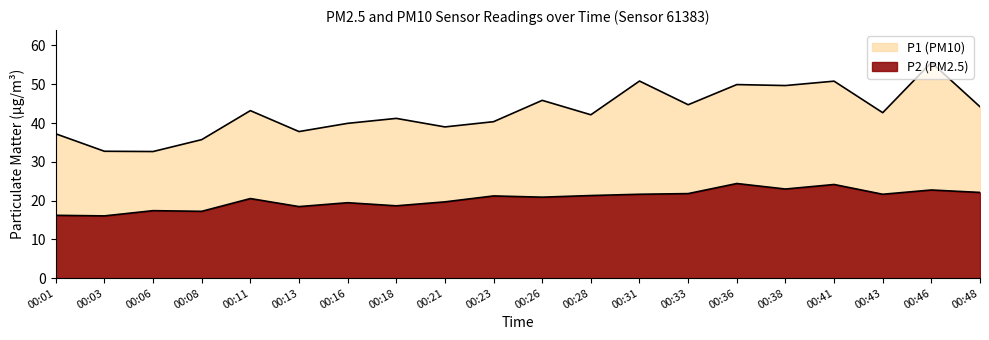

What is the total value across all series at 00:16?

59.4